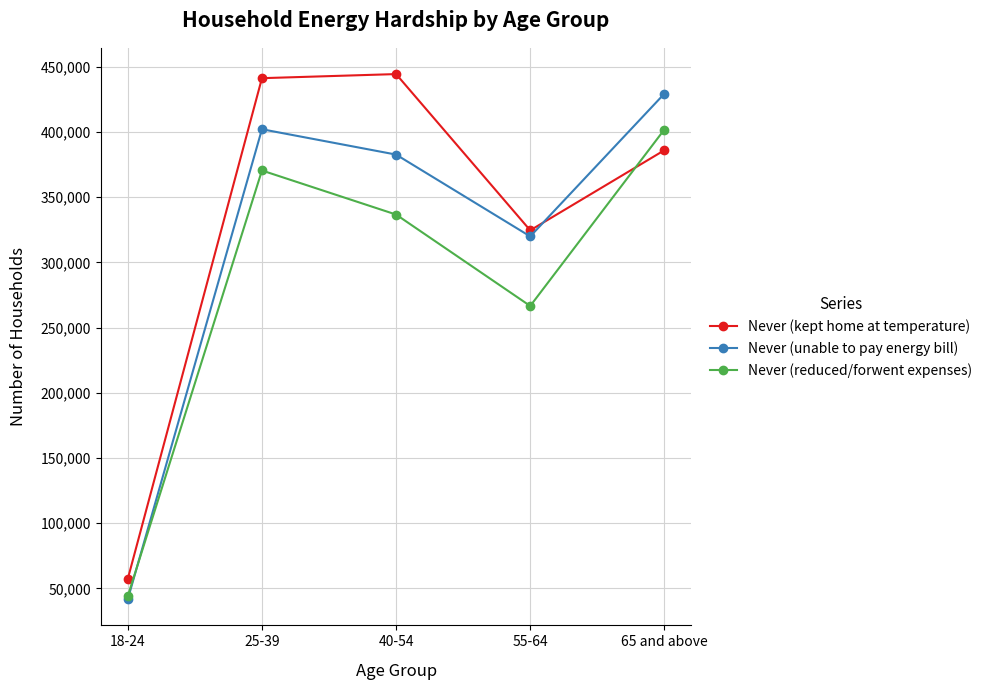

Reading right to left, what are all the values shown in this chart?

Never (kept home at temperature): 65 and above=385902	55-64=324501	40-54=444263	25-39=441131	18-24=57434
Never (unable to pay energy bill): 65 and above=429234	55-64=319850	40-54=382560	25-39=401985	18-24=41843
Never (reduced/forwent expenses): 65 and above=401762	55-64=266543	40-54=336606	25-39=370376	18-24=44138